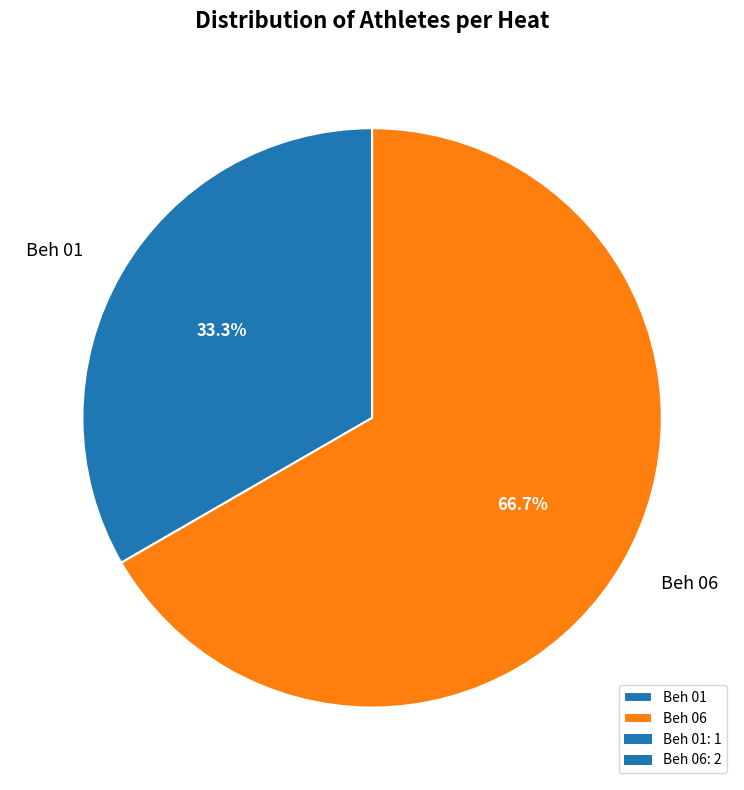

Which category accounts for the majority?

Beh 06